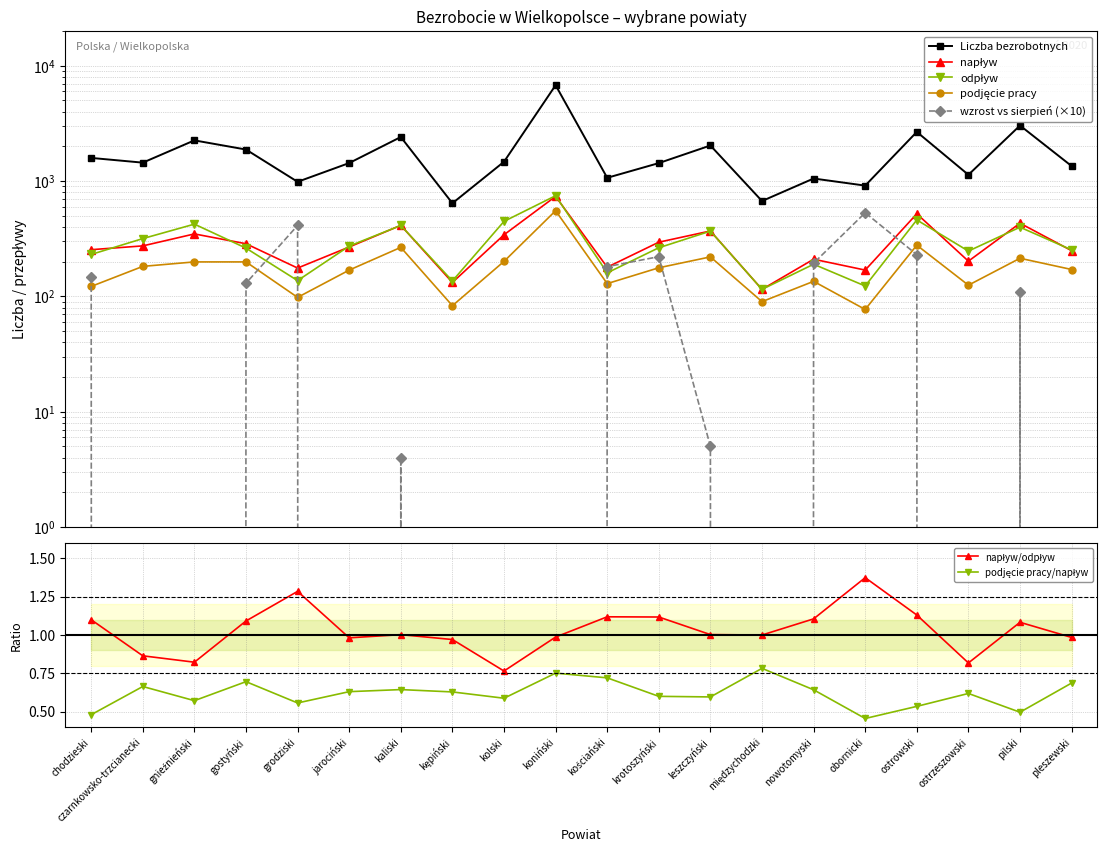

True or false: odpływ has more than 2 interior local peaks.

True